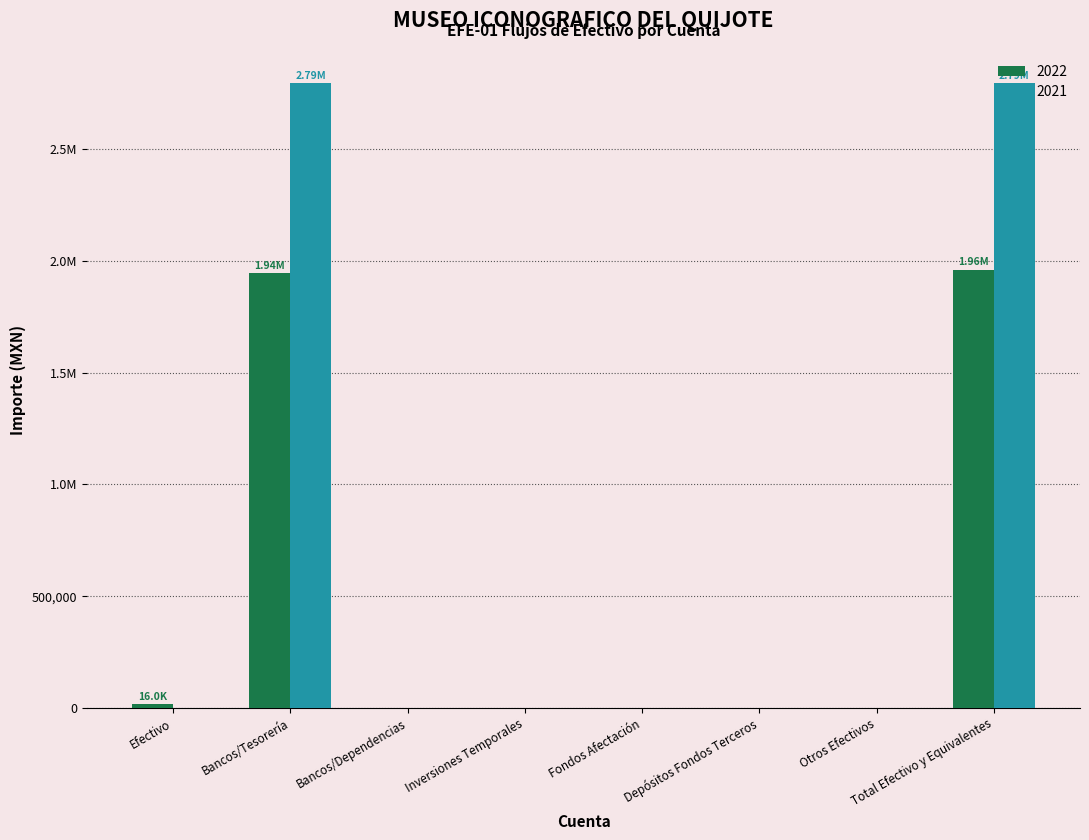

What are all the series names shown in the legend?

2022, 2021